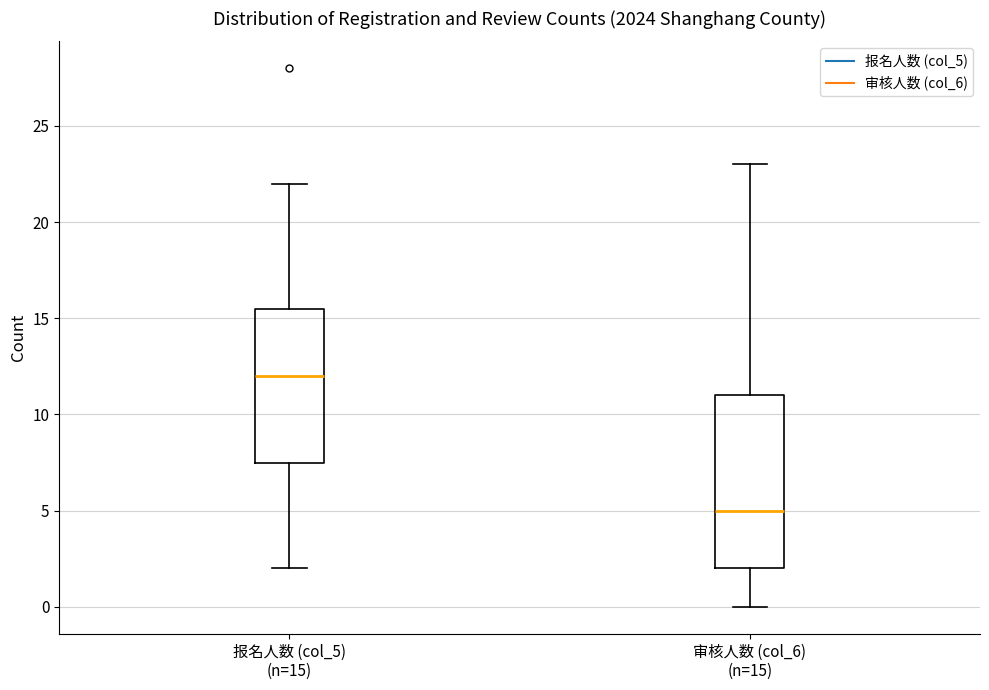

Which box is the tallest, from its lower edge to its upper edge?

审核人数 (col_6) (n=15)